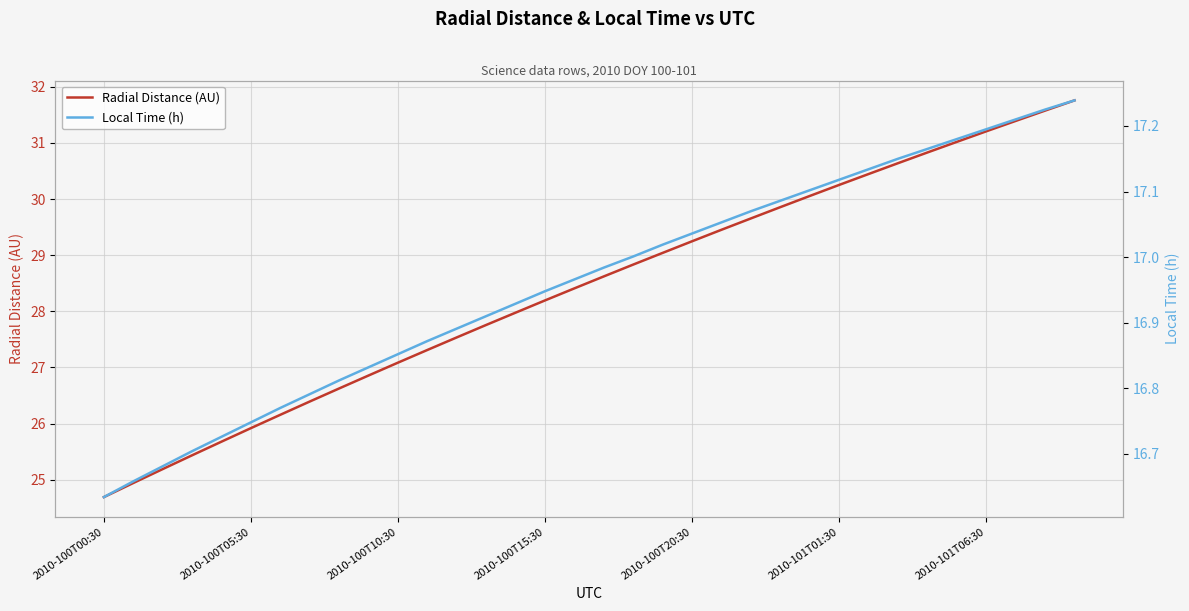

What are all the series names shown in the legend?

Radial Distance (AU), Local Time (h)